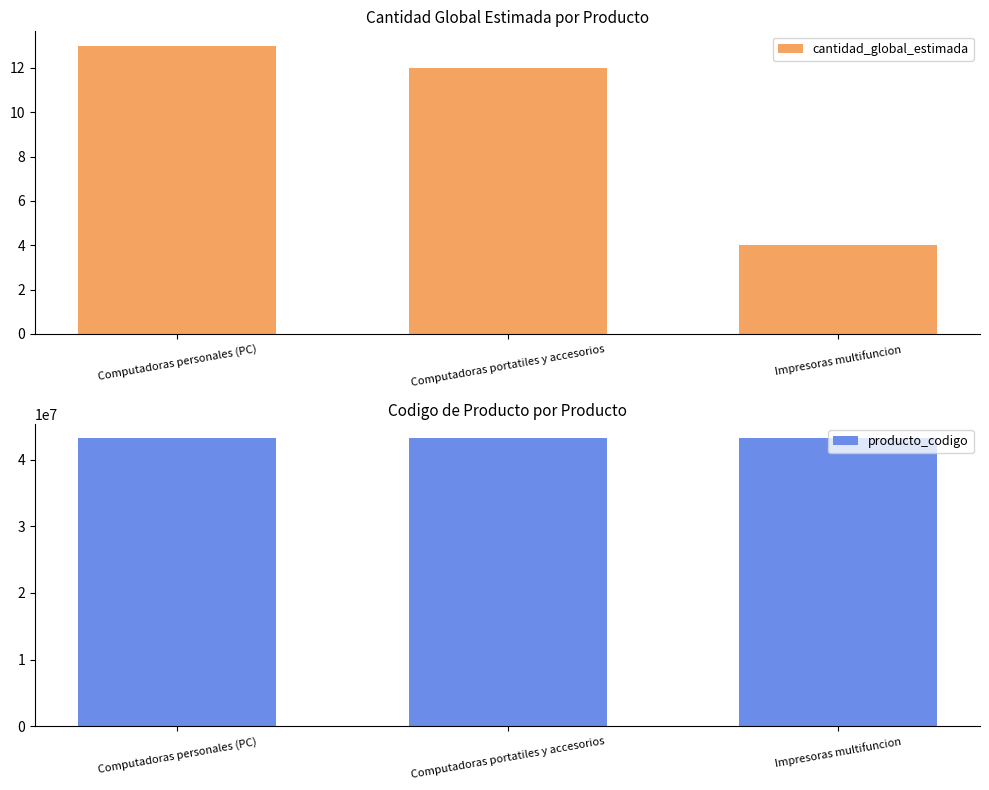

Rank the series at Impresoras multifuncion from highest to lowest value.

producto_codigo, cantidad_global_estimada